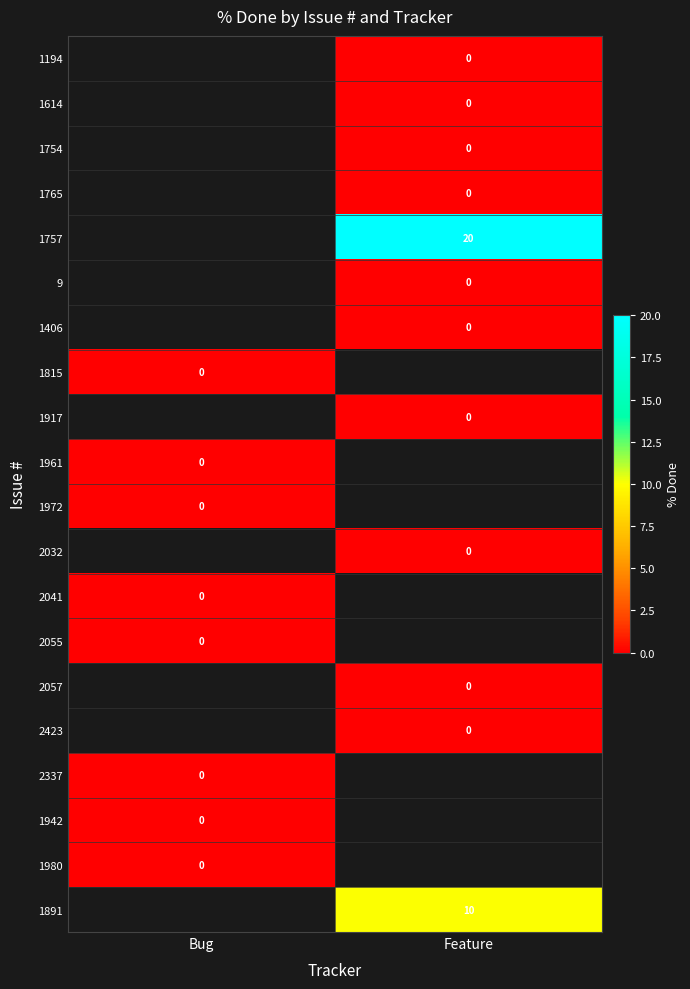

True or false: 1757 has a value of 20 at Feature.

True